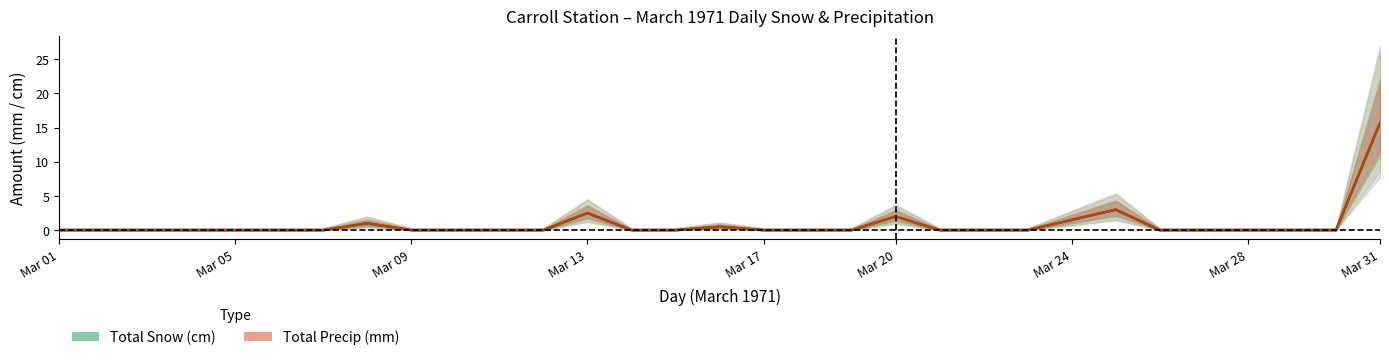

Does the chart display data point markers on the line(s)?

No